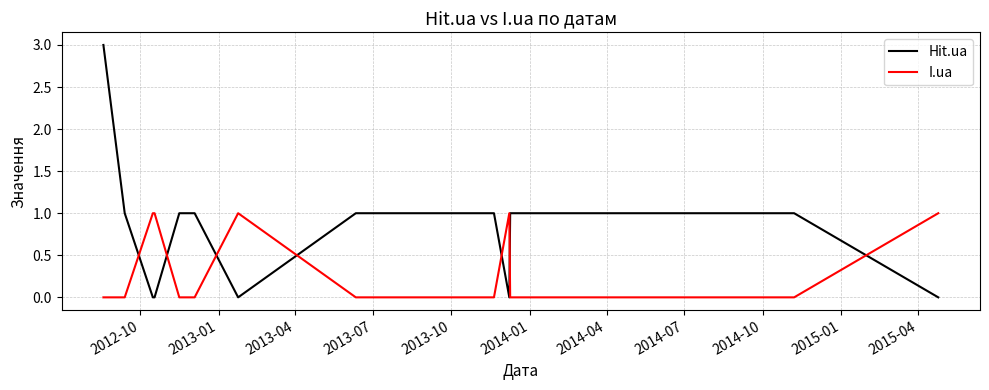

What is the highest value of the Hit.ua series?

3